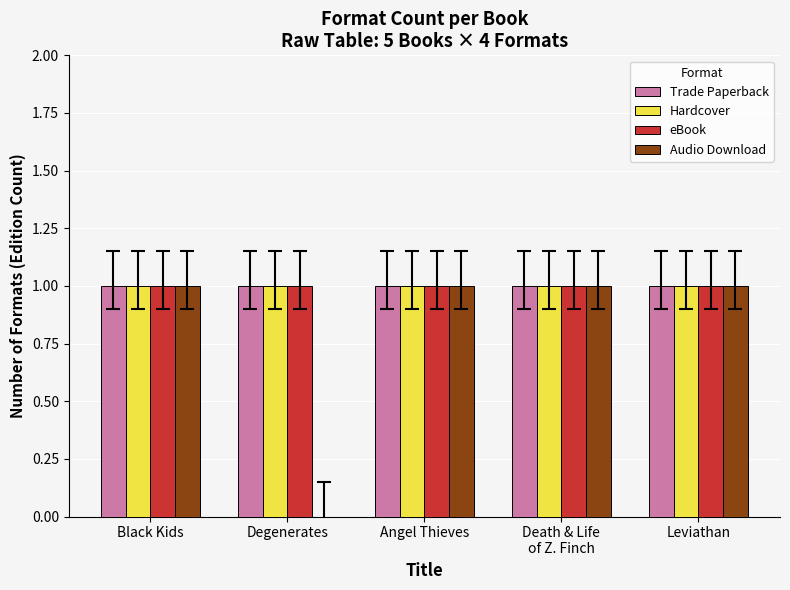

What is the sum of all Hardcover values?

5